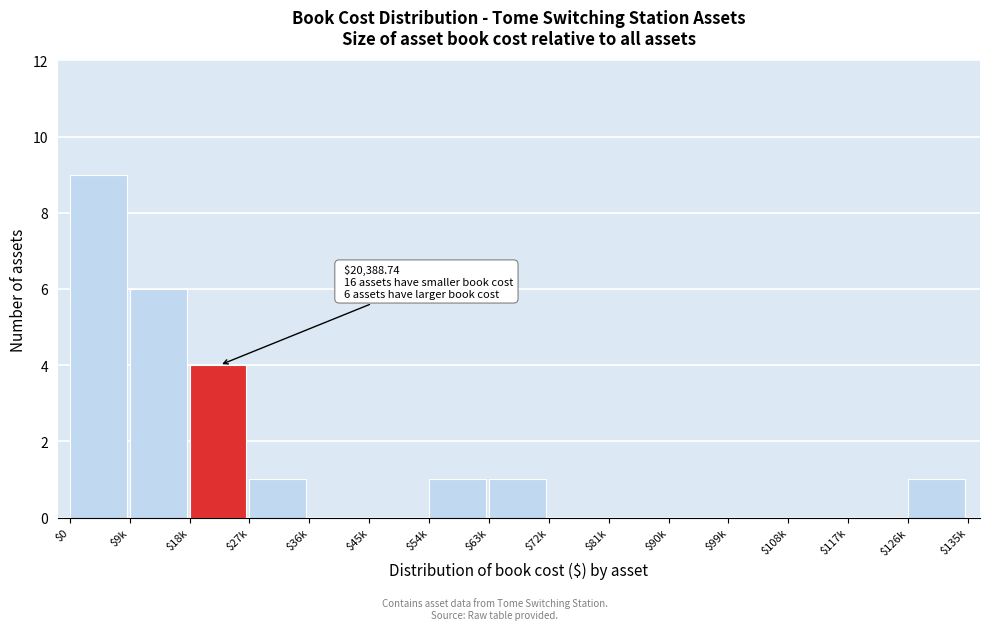

What is the maximum value shown in the chart?

9